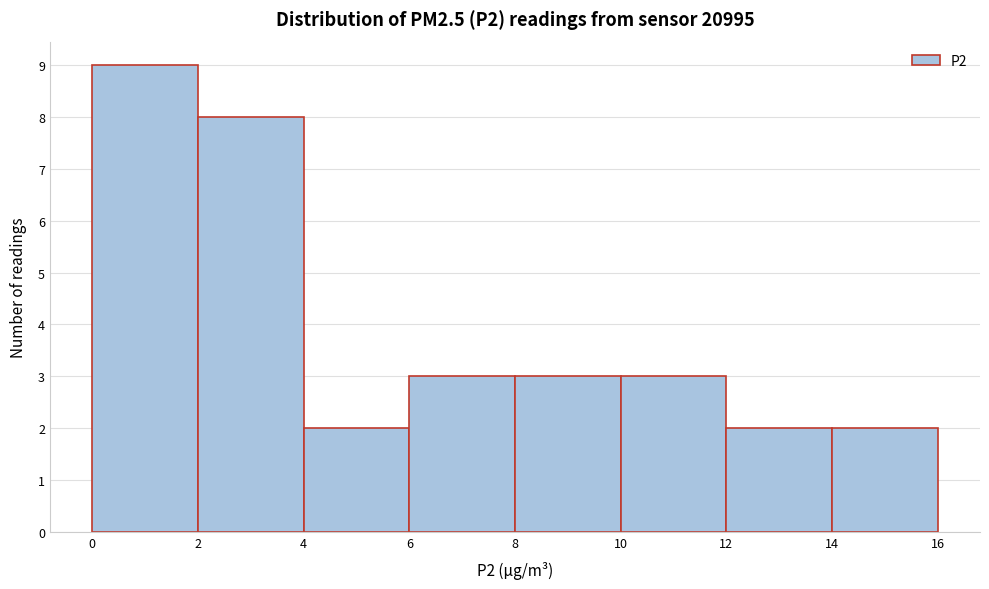

Reading left to right, transcribe this chart: for each bar, give the range it covers on the x-axis and its height. The values are not printed on the chart, so give them approximately, as read against the axis.

0 to 2: 9
2 to 4: 8
4 to 6: 2
6 to 8: 3
8 to 10: 3
10 to 12: 3
12 to 14: 2
14 to 16: 2